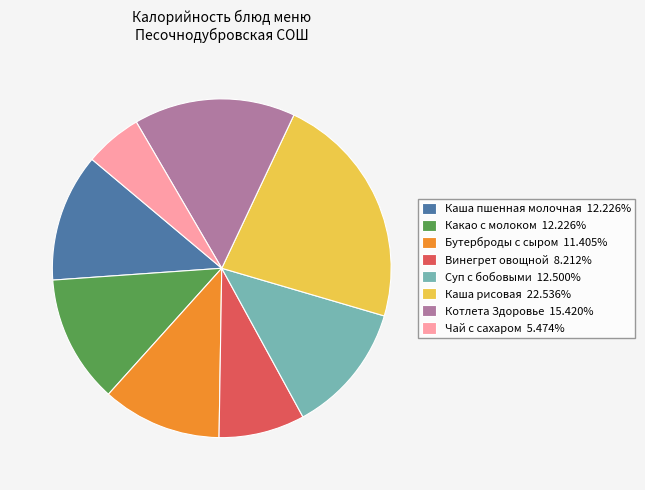

Is there any slice that represents more than half of the pie?

No